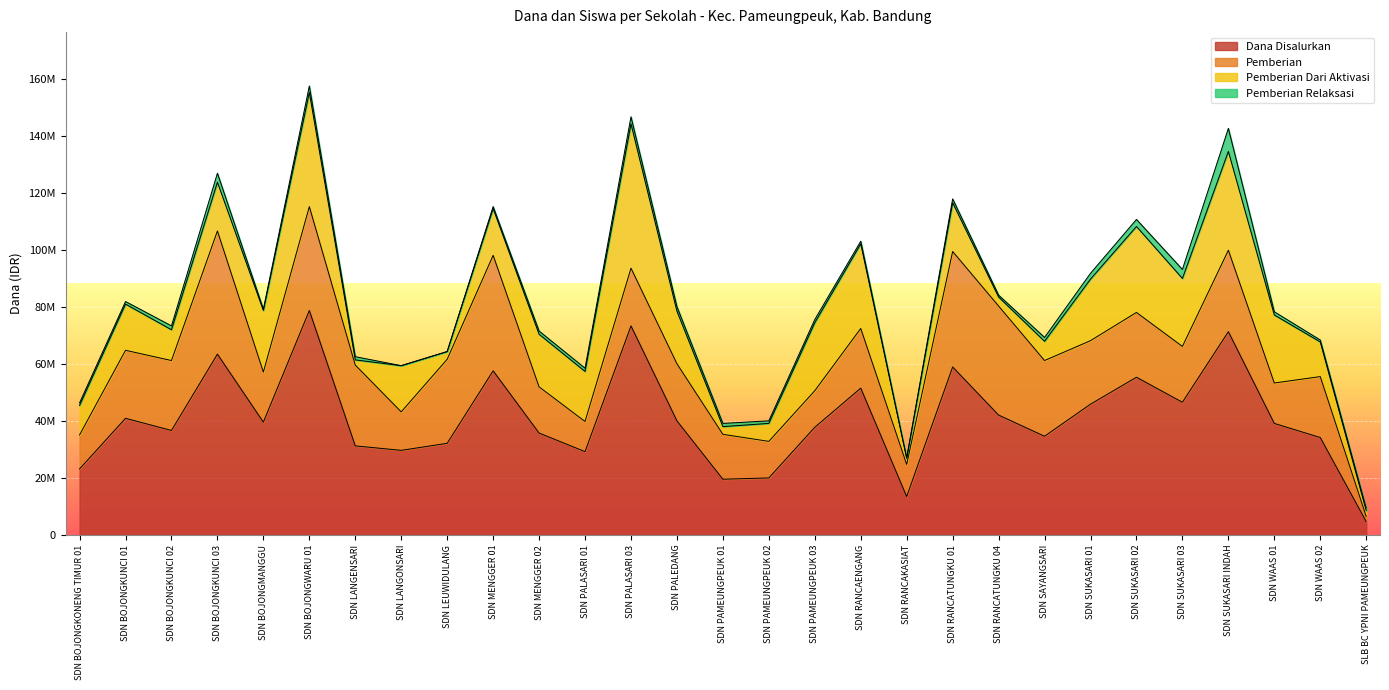

Reading left to right, list all the values displayed in this chart.

Dana Disalurkan: SDN BOJONGKONENG TIMUR 01=23175000	SDN BOJONGKUNCI 01=40950000	SDN BOJONGKUNCI 02=36675000	SDN BOJONGKUNCI 03=63450000	SDN BOJONGMANGGU=39600000	SDN BOJONGWARU 01=78750000	SDN LANGENSARI=31275000	SDN LANGONSARI=29700000	SDN LEUWIDULANG=32175000	SDN MENGGER 01=57600000	SDN MENGGER 02=35775000	SDN PALASARI 01=29250000	SDN PALASARI 03=73350000	SDN PALEDANG=40050000	SDN PAMEUNGPEUK 01=19575000	SDN PAMEUNGPEUK 02=20025000	SDN PAMEUNGPEUK 03=37800000	SDN RANCAENGANG=51525000	SDN RANCAKASIAT=13500000	SDN RANCATUNGKU 01=58950000	SDN RANCATUNGKU 04=42075000	SDN SAYANGSARI=34650000	SDN SUKASARI 01=45900000	SDN SUKASARI 02=55350000	SDN SUKASARI 03=46575000	SDN SUKASARI INDAH=71325000	SDN WAAS 01=39150000	SDN WAAS 02=34200000	SLB BC YPNI PAMEUNGPEUK=4725000
Pemberian: SDN BOJONGKONENG TIMUR 01=11925000	SDN BOJONGKUNCI 01=23850000	SDN BOJONGKUNCI 02=24525000	SDN BOJONGKUNCI 03=43200000	SDN BOJONGMANGGU=17550000	SDN BOJONGWARU 01=36450000	SDN LANGENSARI=28350000	SDN LANGONSARI=13500000	SDN LEUWIDULANG=29475000	SDN MENGGER 01=40500000	SDN MENGGER 02=16200000	SDN PALASARI 01=10575000	SDN PALASARI 03=20250000	SDN PALEDANG=20025000	SDN PAMEUNGPEUK 01=15750000	SDN PAMEUNGPEUK 02=12825000	SDN PAMEUNGPEUK 03=12825000	SDN RANCAENGANG=20925000	SDN RANCAKASIAT=11250000	SDN RANCATUNGKU 01=40500000	SDN RANCATUNGKU 04=38250000	SDN SAYANGSARI=26550000	SDN SUKASARI 01=22275000	SDN SUKASARI 02=22725000	SDN SUKASARI 03=19575000	SDN SUKASARI INDAH=28575000	SDN WAAS 01=14175000	SDN WAAS 02=21375000	SLB BC YPNI PAMEUNGPEUK=1800000
Pemberian Dari Aktivasi: SDN BOJONGKONENG TIMUR 01=10350000	SDN BOJONGKUNCI 01=16200000	SDN BOJONGKUNCI 02=10800000	SDN BOJONGKUNCI 03=17100000	SDN BOJONGMANGGU=21600000	SDN BOJONGWARU 01=40050000	SDN LANGENSARI=1800000	SDN LANGONSARI=16200000	SDN LEUWIDULANG=2700000	SDN MENGGER 01=16425000	SDN MENGGER 02=18450000	SDN PALASARI 01=17550000	SDN PALASARI 03=50625000	SDN PALEDANG=18450000	SDN PAMEUNGPEUK 01=2700000	SDN PAMEUNGPEUK 02=6300000	SDN PAMEUNGPEUK 03=23850000	SDN RANCAENGANG=29700000	SDN RANCAKASIAT=2250000	SDN RANCATUNGKU 01=17100000	SDN RANCATUNGKU 04=3150000	SDN SAYANGSARI=6750000	SDN SUKASARI 01=21600000	SDN SUKASARI 02=30150000	SDN SUKASARI 03=23850000	SDN SUKASARI INDAH=34650000	SDN WAAS 01=23850000	SDN WAAS 02=12150000	SLB BC YPNI PAMEUNGPEUK=2025000
Pemberian Relaksasi: SDN BOJONGKONENG TIMUR 01=900000	SDN BOJONGKUNCI 01=900000	SDN BOJONGKUNCI 02=1350000	SDN BOJONGKUNCI 03=3150000	SDN BOJONGMANGGU=450000	SDN BOJONGWARU 01=2250000	SDN LANGENSARI=1125000	SDN LANGONSARI=0	SDN LEUWIDULANG=0	SDN MENGGER 01=675000	SDN MENGGER 02=1125000	SDN PALASARI 01=1125000	SDN PALASARI 03=2475000	SDN PALEDANG=1575000	SDN PAMEUNGPEUK 01=1125000	SDN PAMEUNGPEUK 02=900000	SDN PAMEUNGPEUK 03=1125000	SDN RANCAENGANG=900000	SDN RANCAKASIAT=0	SDN RANCATUNGKU 01=1350000	SDN RANCATUNGKU 04=675000	SDN SAYANGSARI=1350000	SDN SUKASARI 01=2025000	SDN SUKASARI 02=2475000	SDN SUKASARI 03=3150000	SDN SUKASARI INDAH=8100000	SDN WAAS 01=1125000	SDN WAAS 02=675000	SLB BC YPNI PAMEUNGPEUK=900000